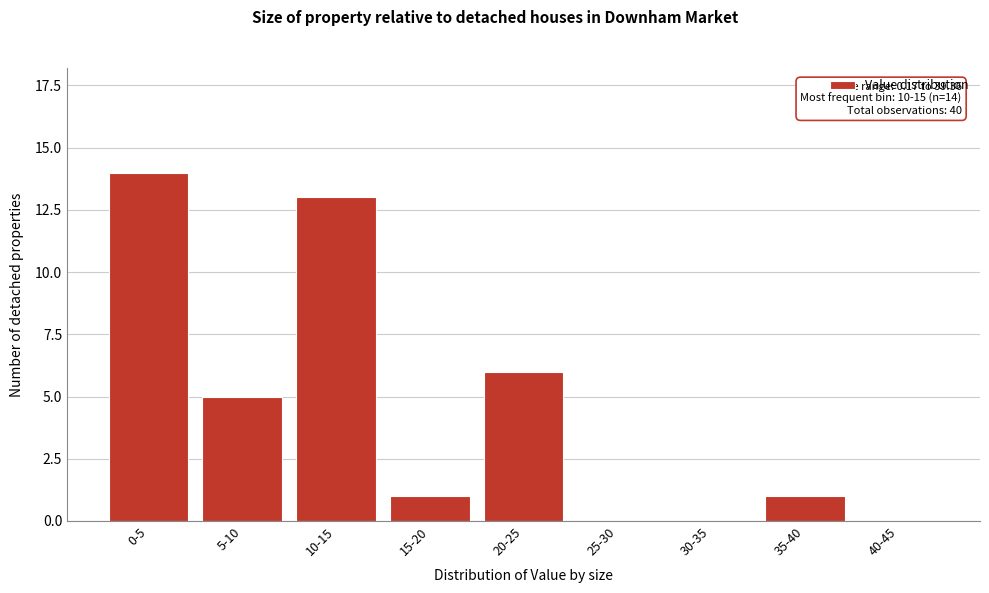

Reading left to right, list all the values displayed in this chart.

0-5=14	5-10=5	10-15=13	15-20=1	20-25=6	25-30=0	30-35=0	35-40=1	40-45=0